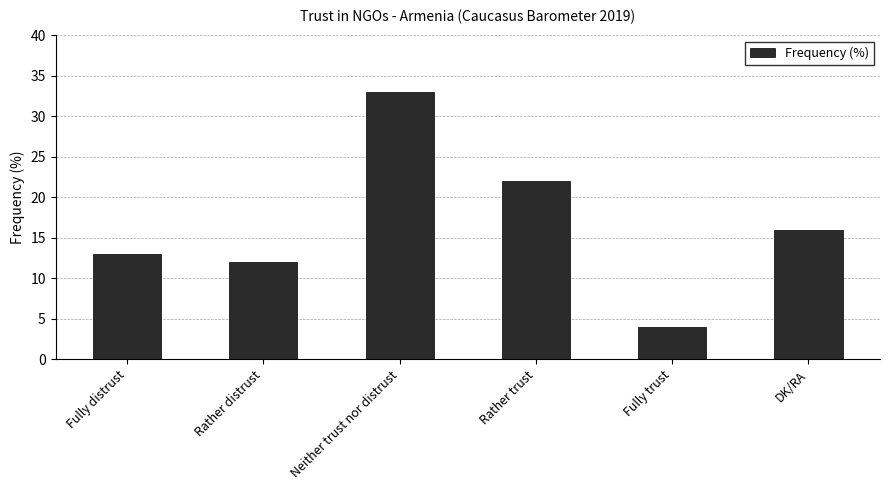

Rank the categories by value from lowest to highest.

Fully trust, Rather distrust, Fully distrust, DK/RA, Rather trust, Neither trust nor distrust